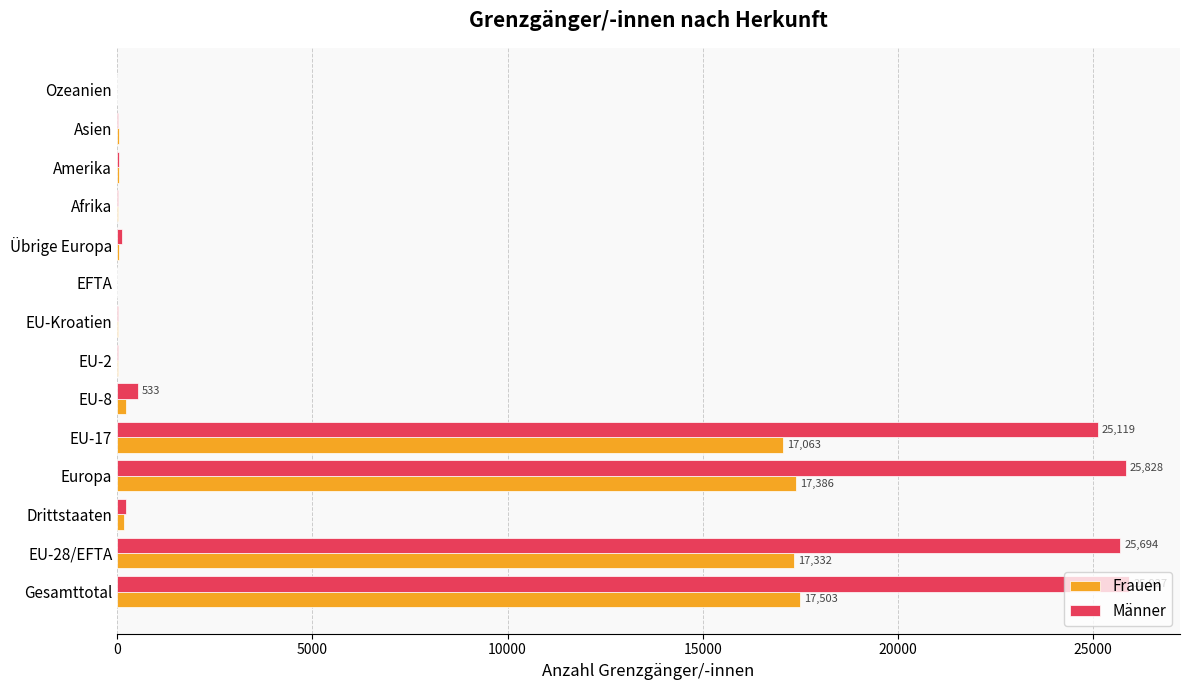

Which series changed the most between EU-28/EFTA and EU-Kroatien?

Männer